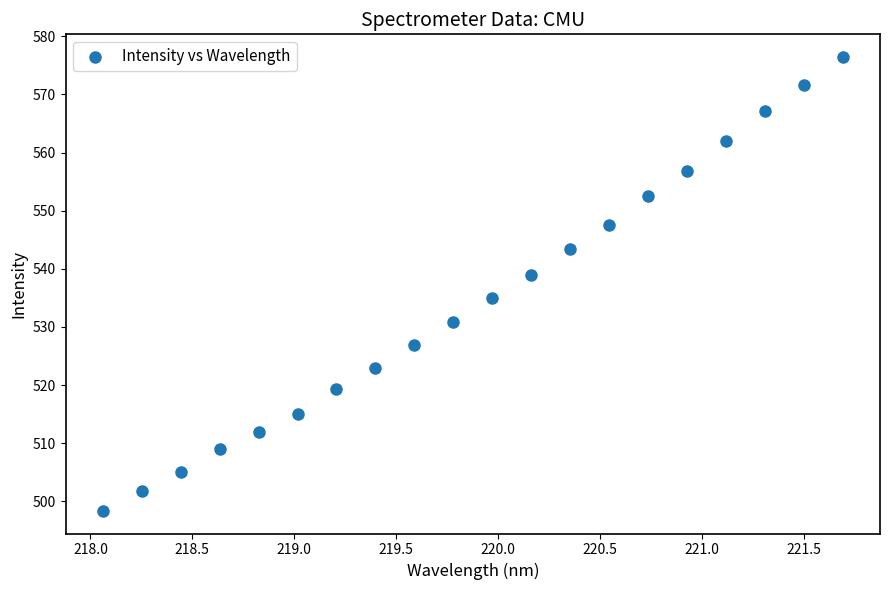

What is the range of X values (max minus min)?

3.6